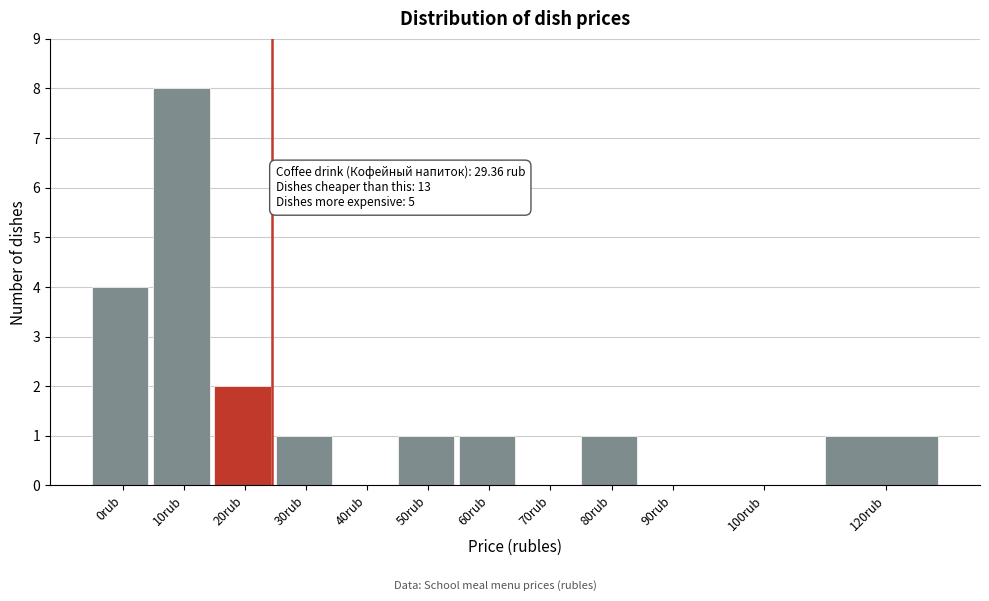

Reading left to right, list all the values displayed in this chart.

0rub=4	10rub=8	20rub=2	30rub=1	40rub=0	50rub=1	60rub=1	70rub=0	80rub=1	90rub=0	100rub=0	120rub=1